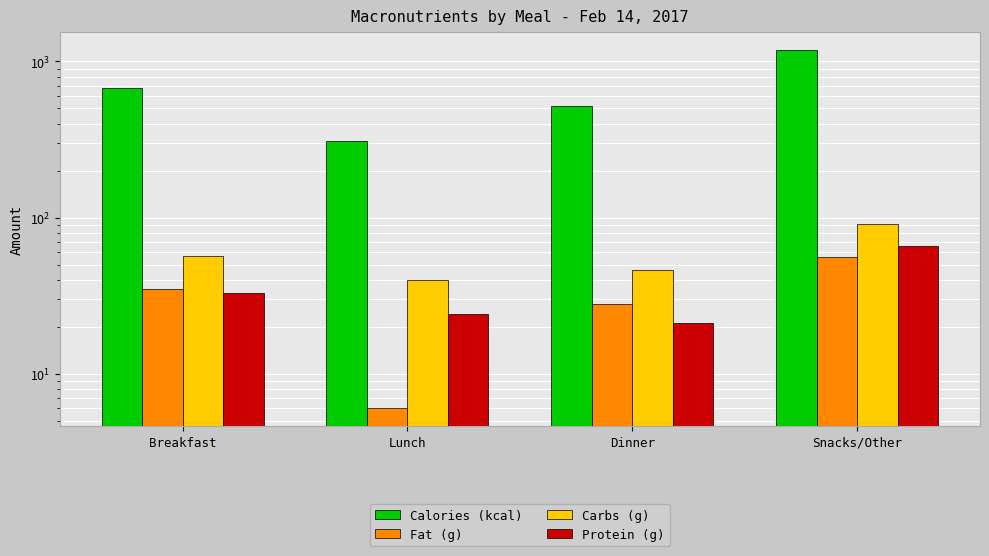

Reading right to left, list all the values displayed in this chart.

Calories (kcal): Snacks/Other=1180.0	Dinner=519.0	Lunch=310.0	Breakfast=680.0
Fat (g): Snacks/Other=56.0	Dinner=28.1	Lunch=6.0	Breakfast=35.0
Carbs (g): Snacks/Other=91.6	Dinner=46.0	Lunch=40.0	Breakfast=57.0
Protein (g): Snacks/Other=65.9	Dinner=21.1	Lunch=24.0	Breakfast=33.0